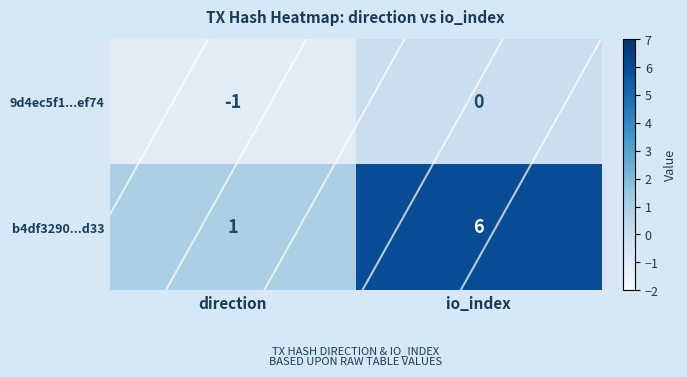

Count the b4df3290...d33 values in the range 1 to 6.

2